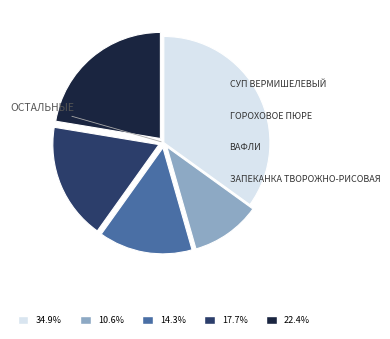

Do 10.6% and 34.9% together represent more than half of the pie?

No